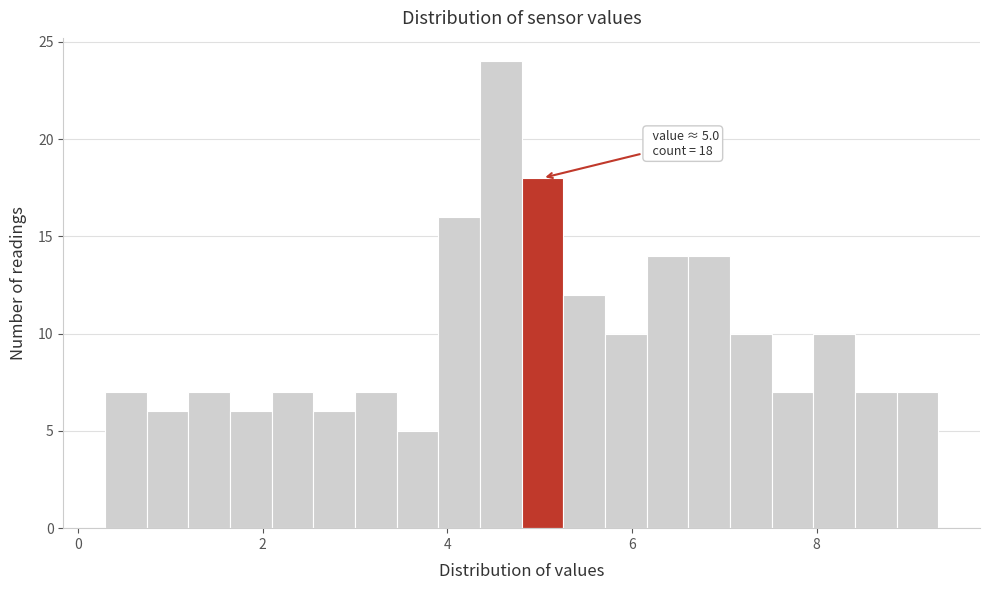

Around what value on the x-axis is the tallest bar? Give the approximate position of its centre, as read against the axis.

4.6